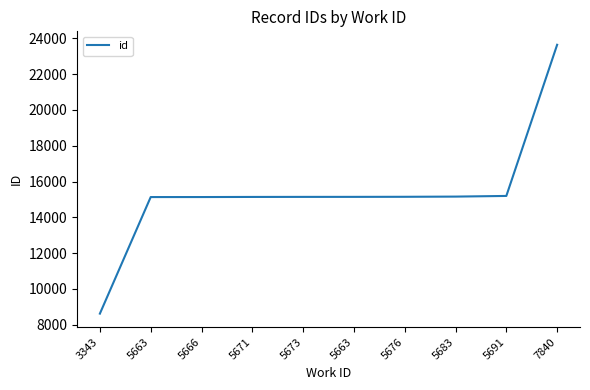

Reading left to right, what are all the values shown in this chart?

3343=8616	5663=15132	5666=15133	5671=15139	5673=15142	5663=15143	5676=15147	5683=15158	5691=15195	7840=23646